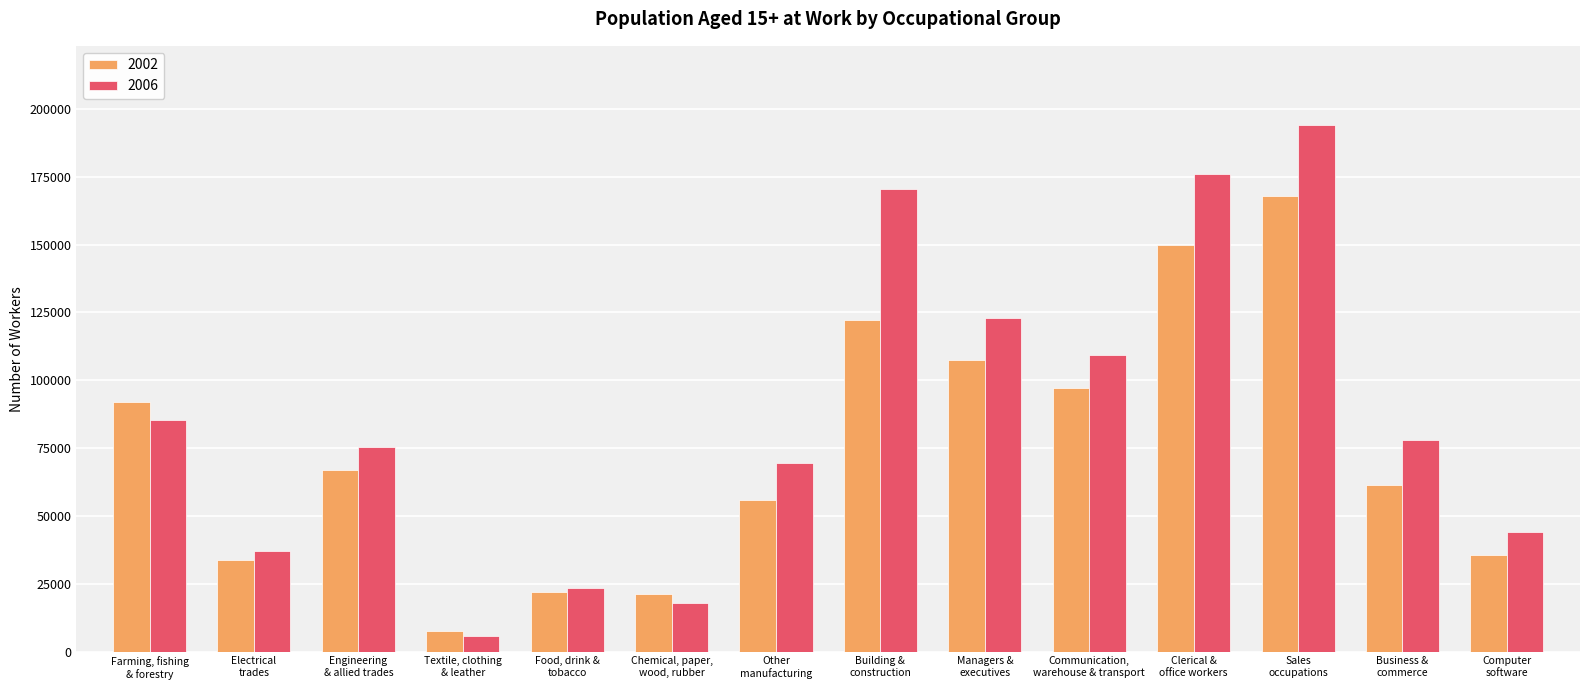

What are all the series names shown in the legend?

2002, 2006